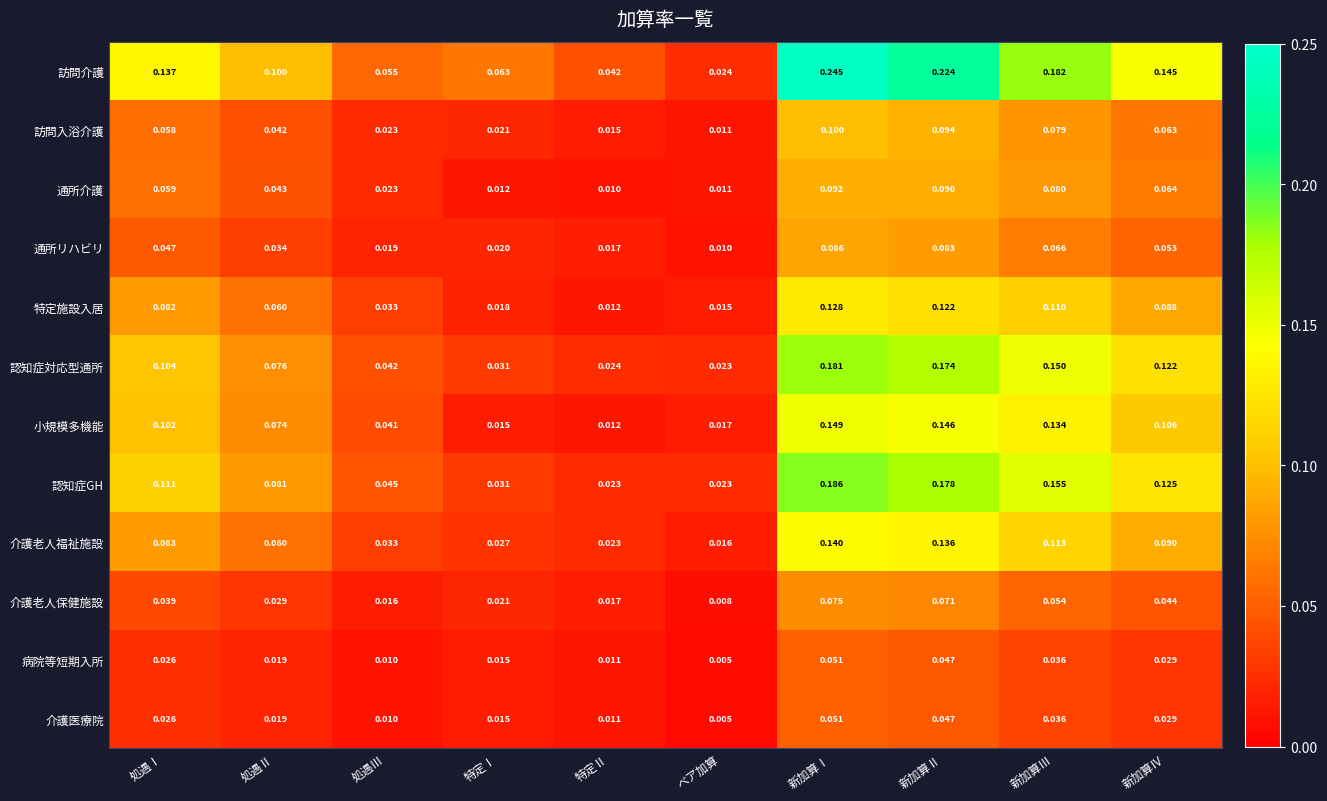

Count the number of categories in the chart.

10